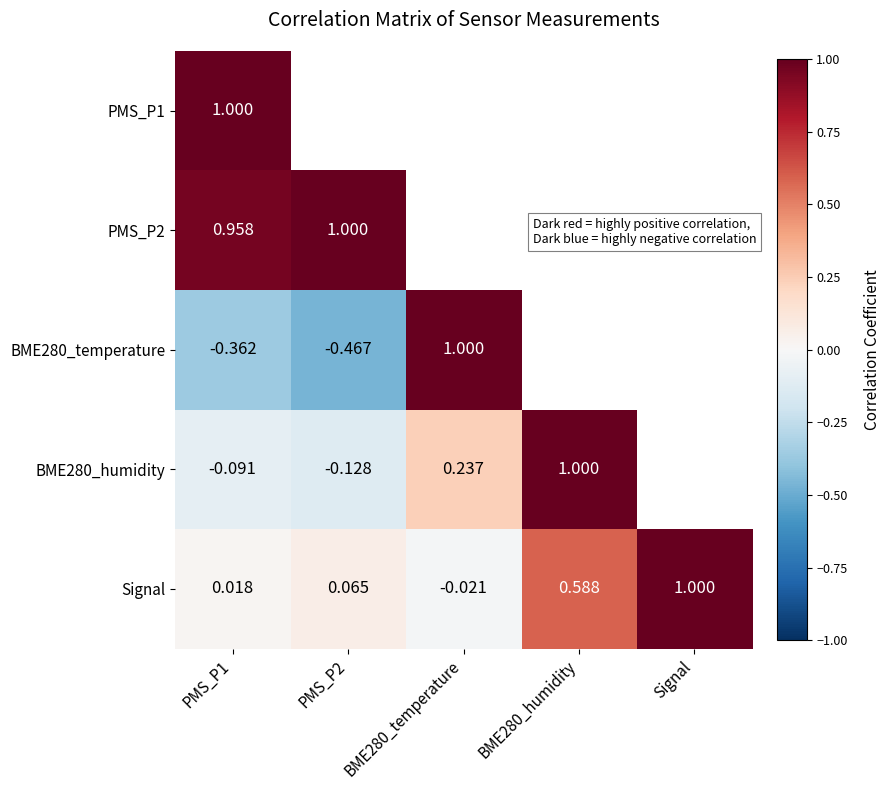

True or false: BME280_temperature has a value of -0.4 at PMS_P1.

True